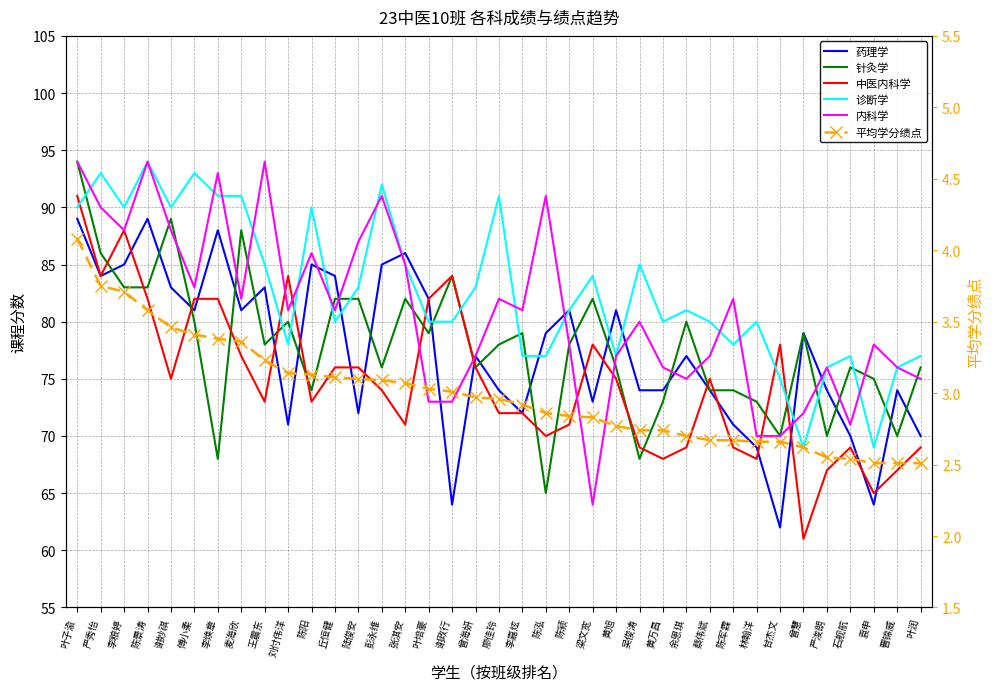

Rank the categories by 平均学分绩点 value from lowest to highest.

袁申, 曹锦威, 叶润, 石舰航, 严浚朗, 曾慧, 林翰洋, 甘杰文, 蔡伟斌, 陈军霖, 余恩琪, 吴俊涛, 黄万昌, 黄旭, 梁文宽, 陈颍, 陈泓, 李嘉炫, 廖佳玲, 曾海妍, 谢政行, 叶培豪, 张淇安, 彭永维, 陆俊安, 丘恒健, 陈阳, 刘付伟洋, 王震东, 麦海欣, 李焕章, 傅小柔, 谢妙祺, 陈景涛, 李粮婷, 严秀怡, 叶子渝